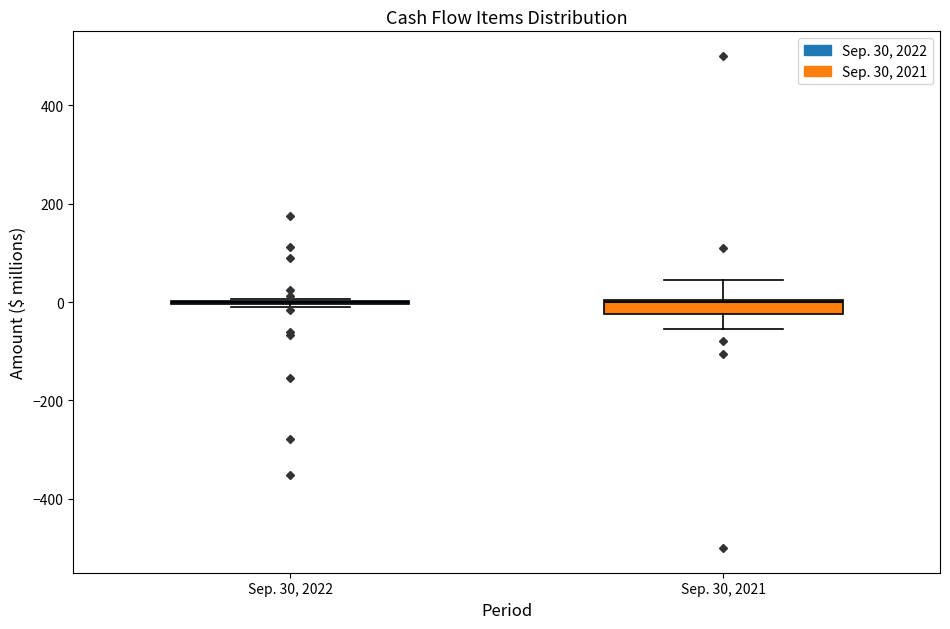

Comparing the boxes themselves (not the whiskers), which one is the tallest?

Sep. 30, 2021